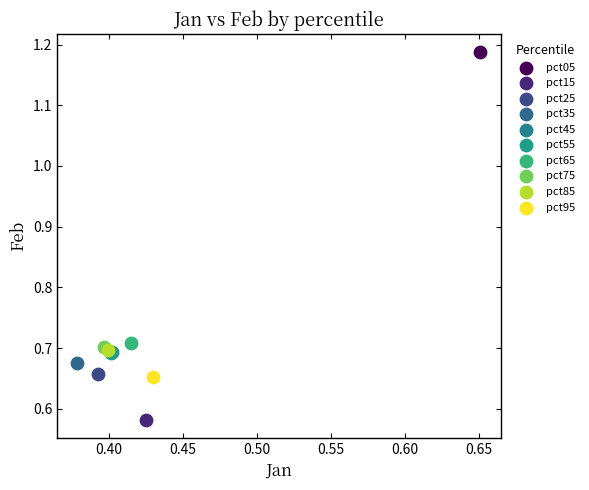

Which series reaches the maximum Y coordinate?

pct05